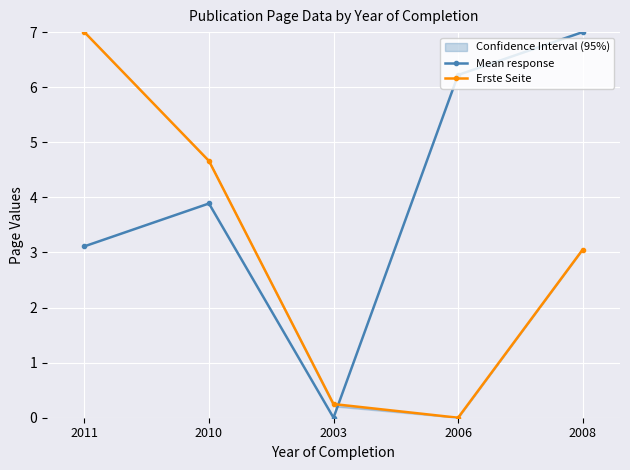

Rank the series by their average value, from highest to lowest.

Mean response, Erste Seite